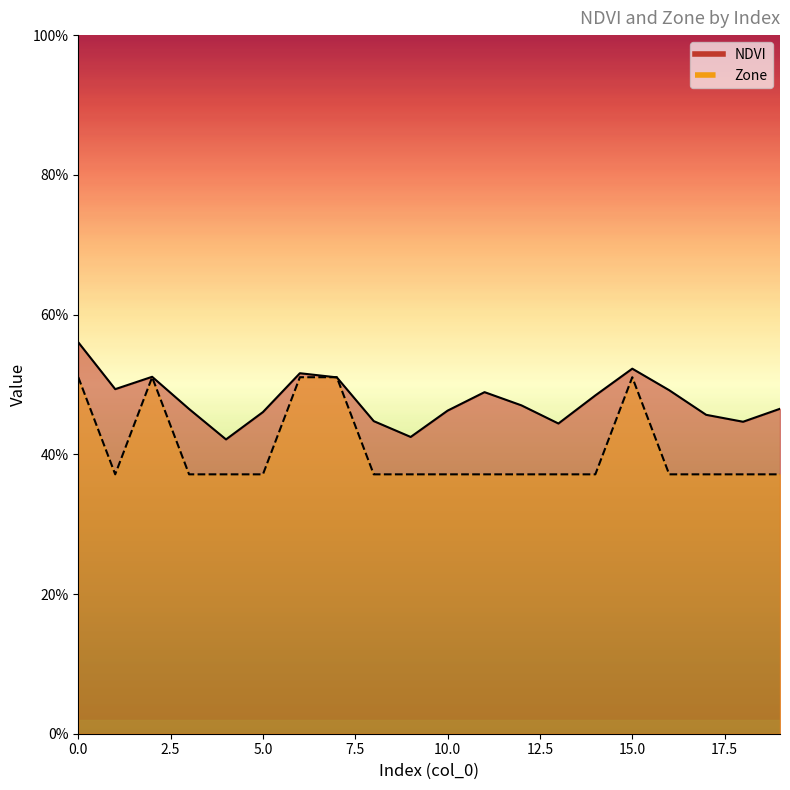

How many Zone values are between 0 and 1?

20